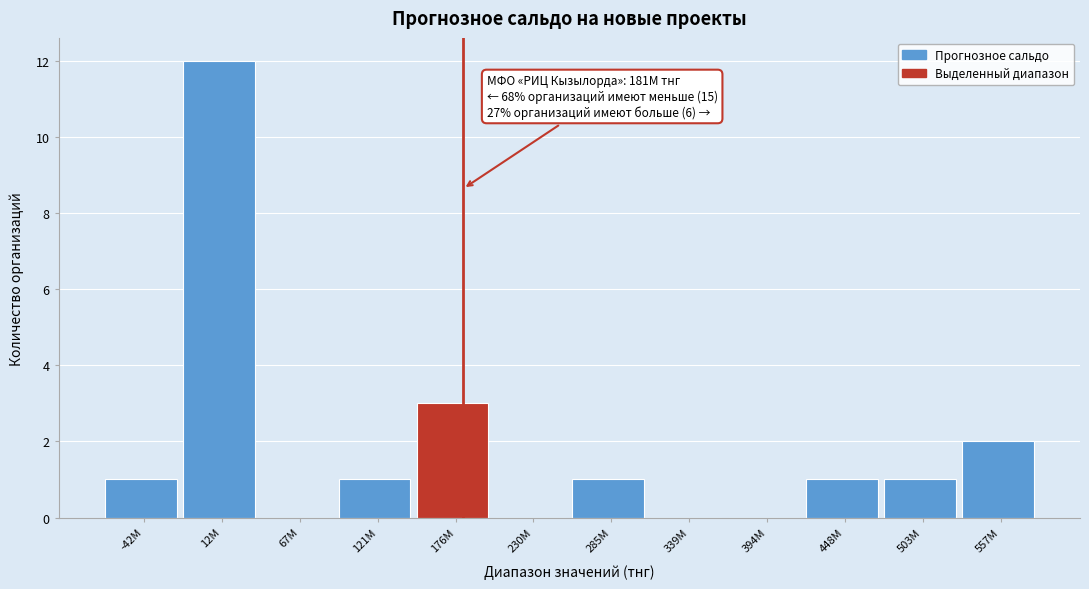

Reading left to right, transcribe all the data shown in this chart.

-42М=1	12М=12	67М=0	121М=1	176М=3	230М=0	285М=1	339М=0	394М=0	448М=1	503М=1	557М=2